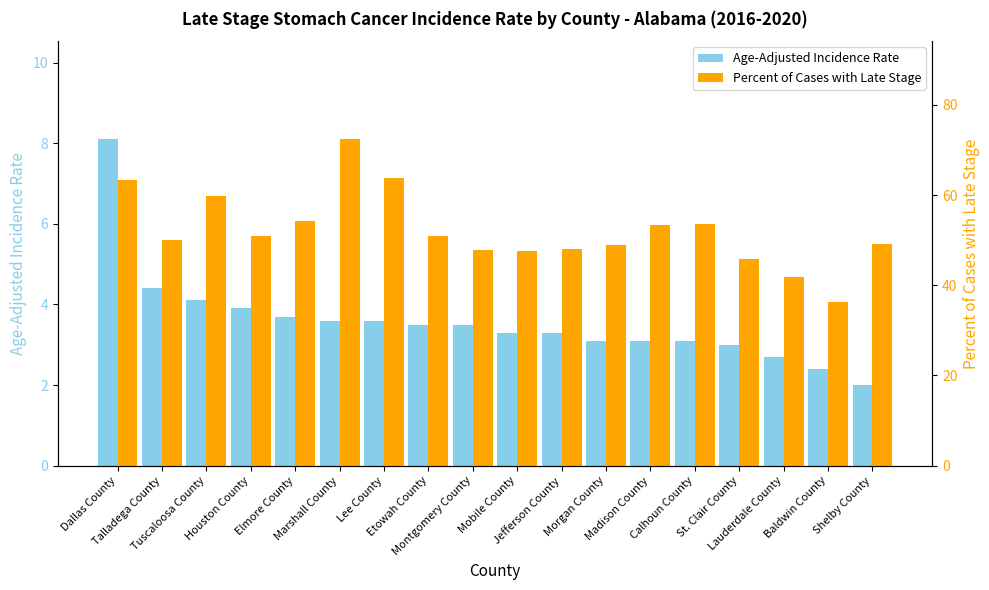

Where is Age-Adjusted Incidence Rate nearest to the value 5?

Talladega County